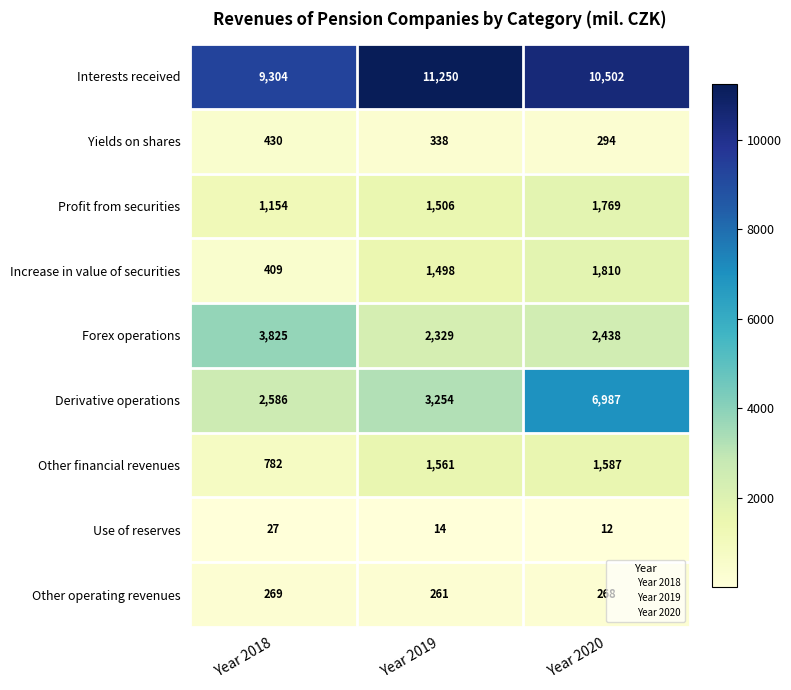

The Other operating revenues series shows 183 at Year 2020. True or false?

False